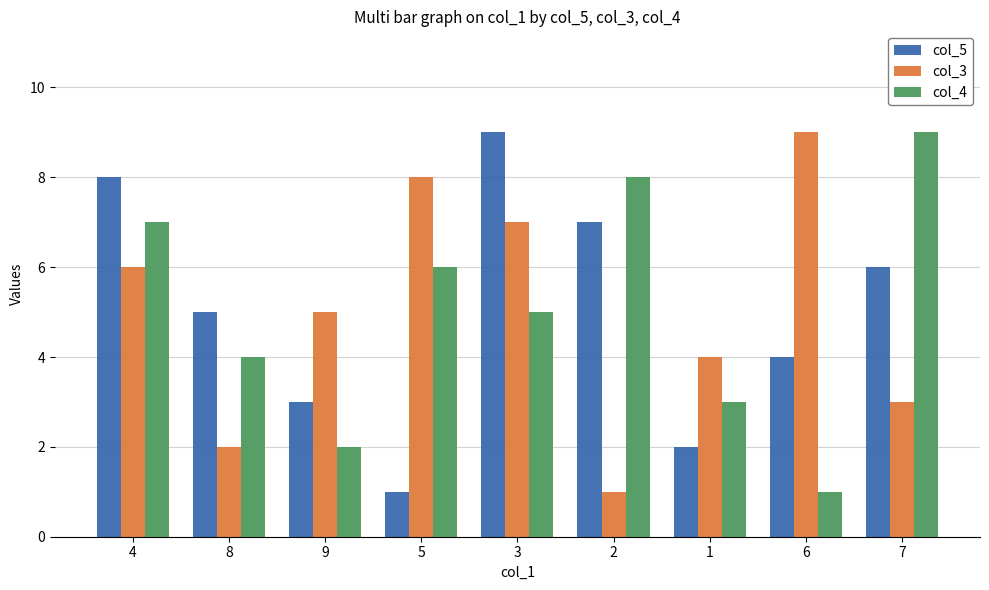

What is the difference between the second highest and minimum values in the col_4 series?

7